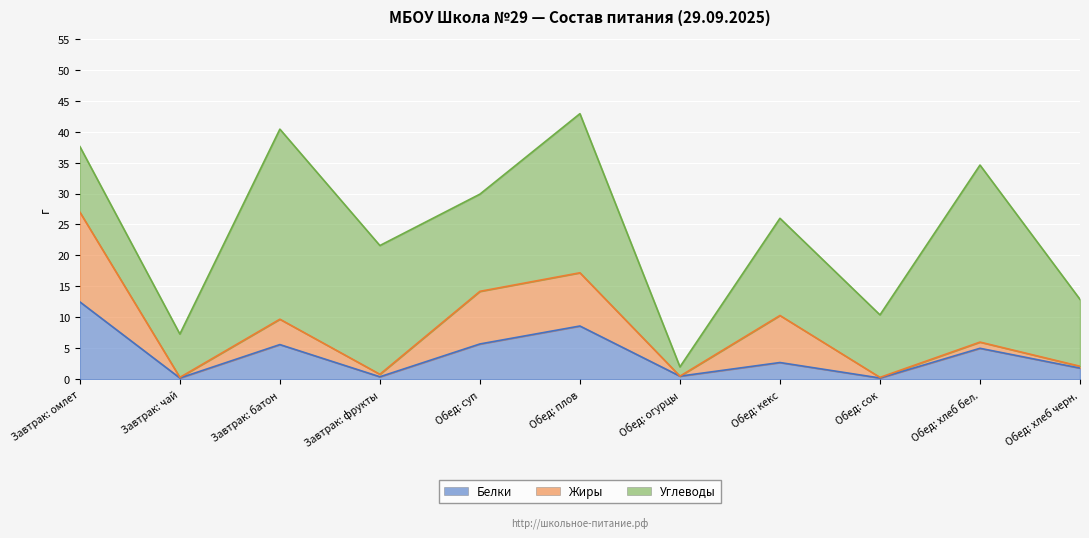

What is the average value of the Жиры series?

4.1